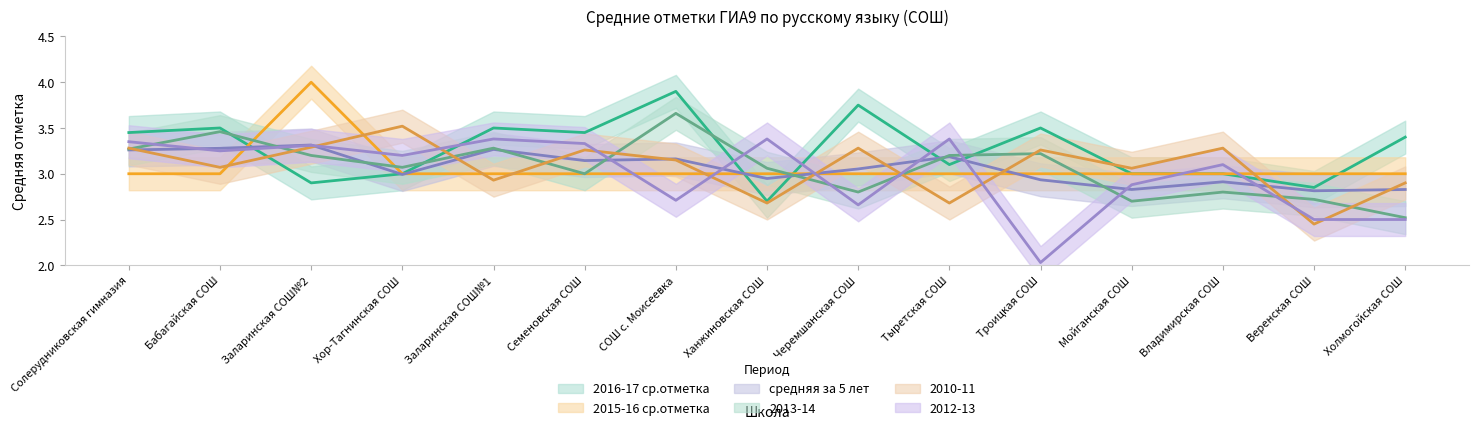

At Заларинская СОШ№1, list the series in order from largest to smallest.

2016-17 ср.отметка, 2012-13, 2013-14, средняя за 5 лет, 2015-16 ср.отметка, 2010-11